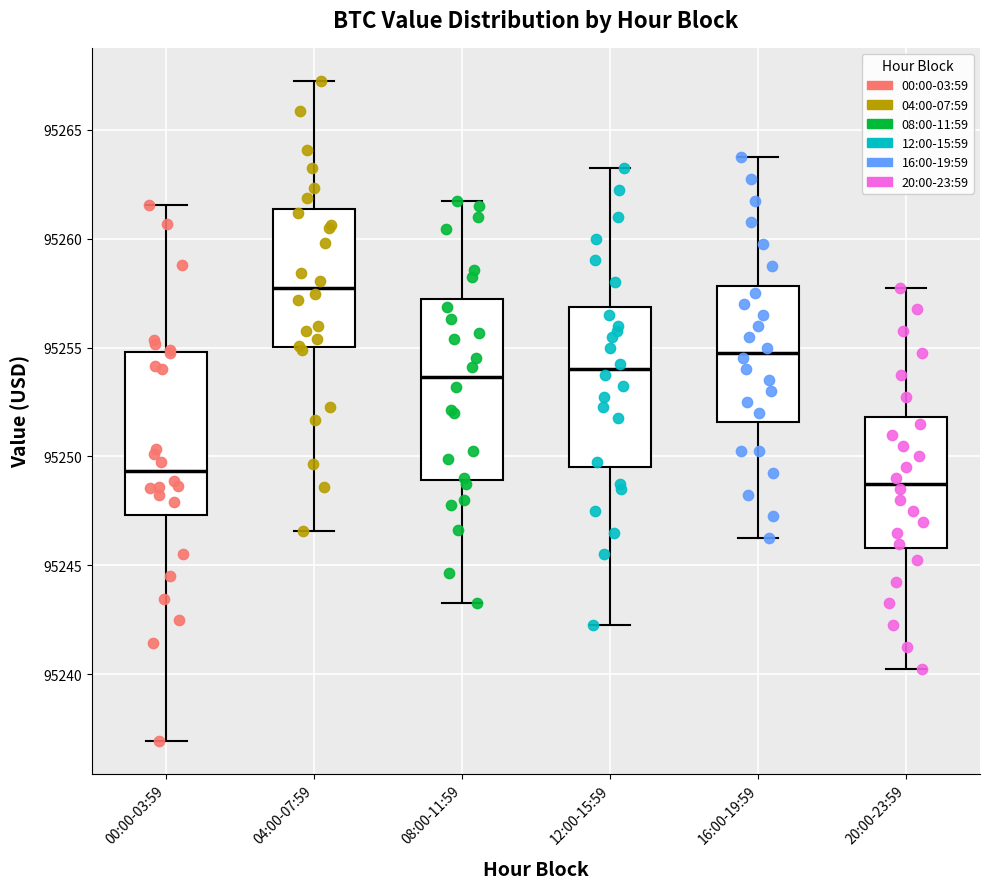

Reading left to right, transcribe this box plot: for each box, give where its median line is, the range the box spans, and where its two whiskers end, as read against the y-axis. The values are not printed on the chart, so give them approximately, as read against the axis.

00:00-03:59: median 95249.5, box 95247.5 to 95255.0, whiskers 95237.0 to 95261.5
04:00-07:59: median 95258.0, box 95255.0 to 95261.5, whiskers 95246.5 to 95267.5
08:00-11:59: median 95253.5, box 95249.0 to 95257.0, whiskers 95243.5 to 95262.0
12:00-15:59: median 95254.0, box 95249.5 to 95257.0, whiskers 95242.5 to 95263.5
16:00-19:59: median 95255.0, box 95251.5 to 95258.0, whiskers 95246.5 to 95264.0
20:00-23:59: median 95249.0, box 95246.0 to 95252.0, whiskers 95240.5 to 95258.0